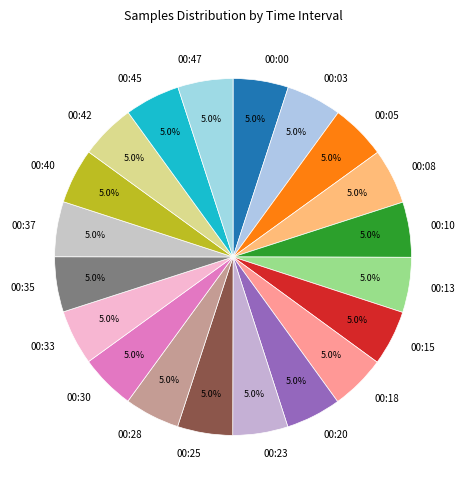

Does 00:40 represent more than half of the total?

No